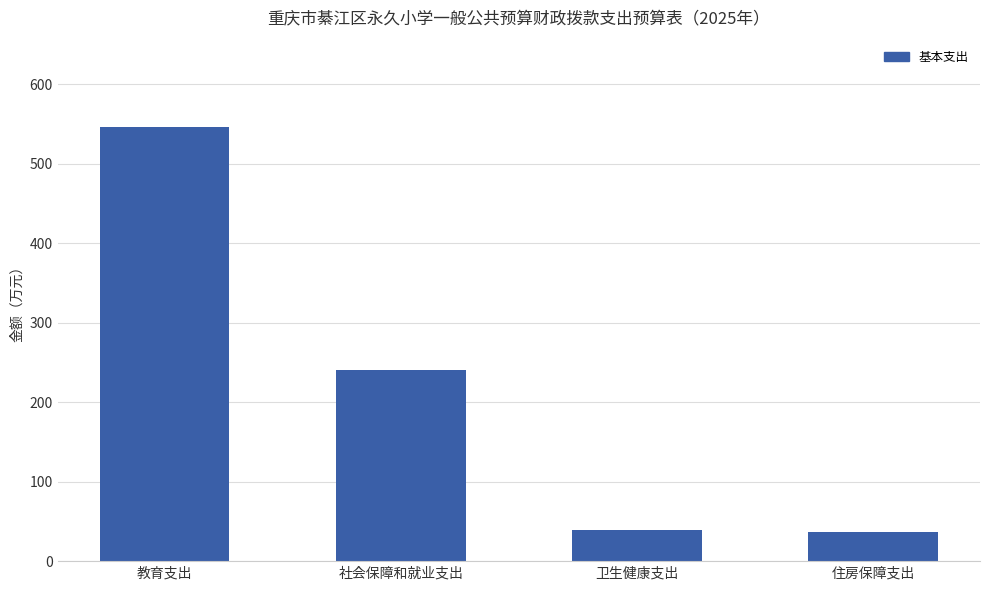

Between 教育支出 and 住房保障支出, which is larger?

教育支出